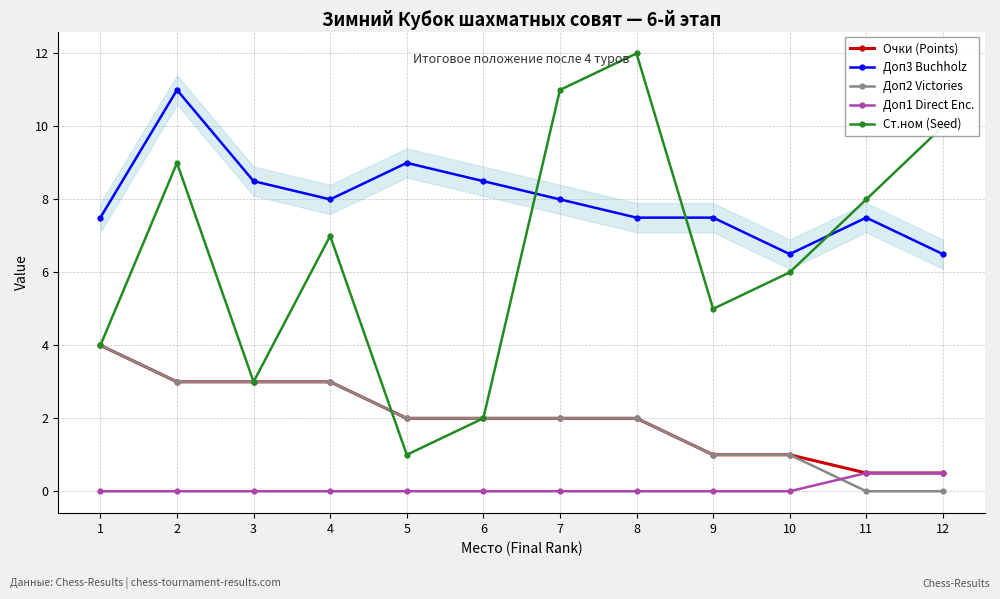

What is the difference between the maximum and minimum values in the Доп3 Buchholz series?

4.5